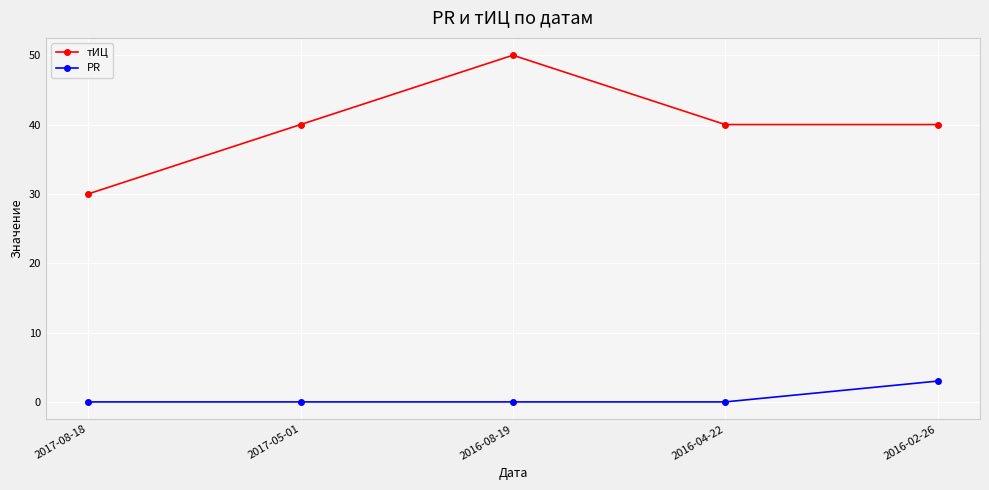

True or false: тИЦ and PR cross at least once.

False